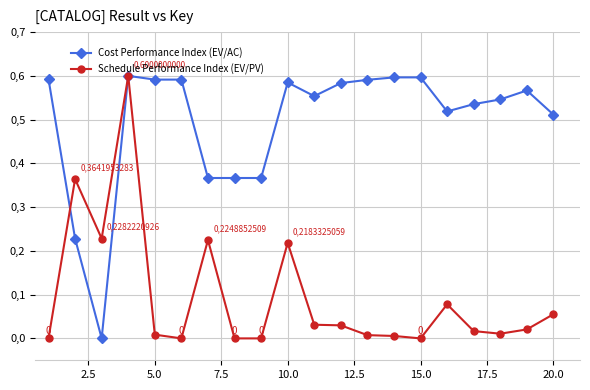

Does the chart have visible grid lines?

Yes